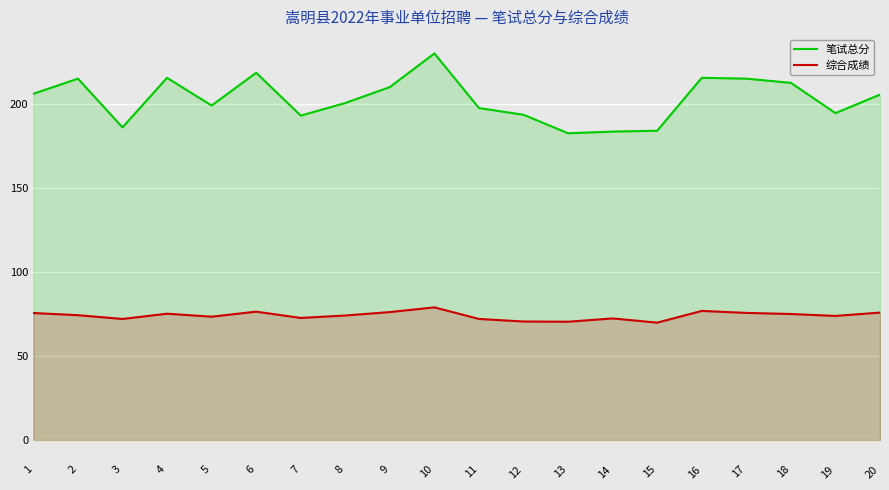

At which label does 笔试总分 first exceed 205?

1